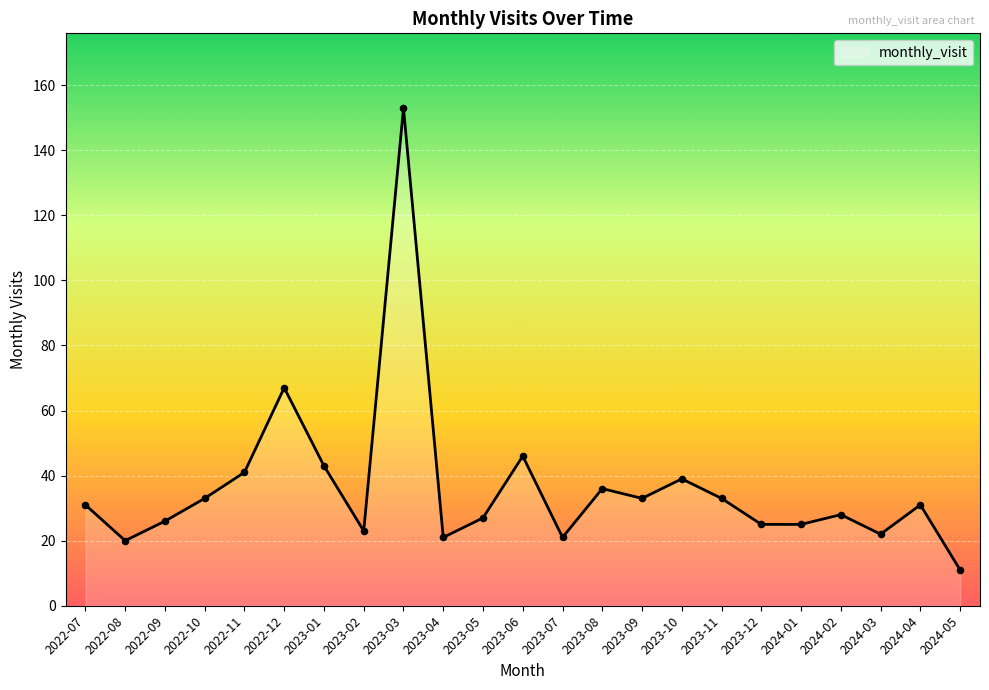

What is the change in value from 2023-11 to 2024-05?

-22